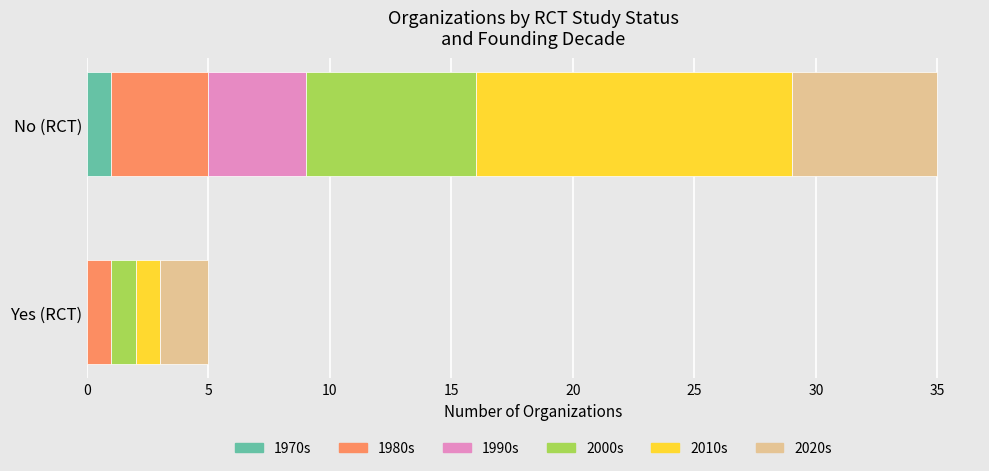

The 1970s series shows 1 at No (RCT). True or false?

True